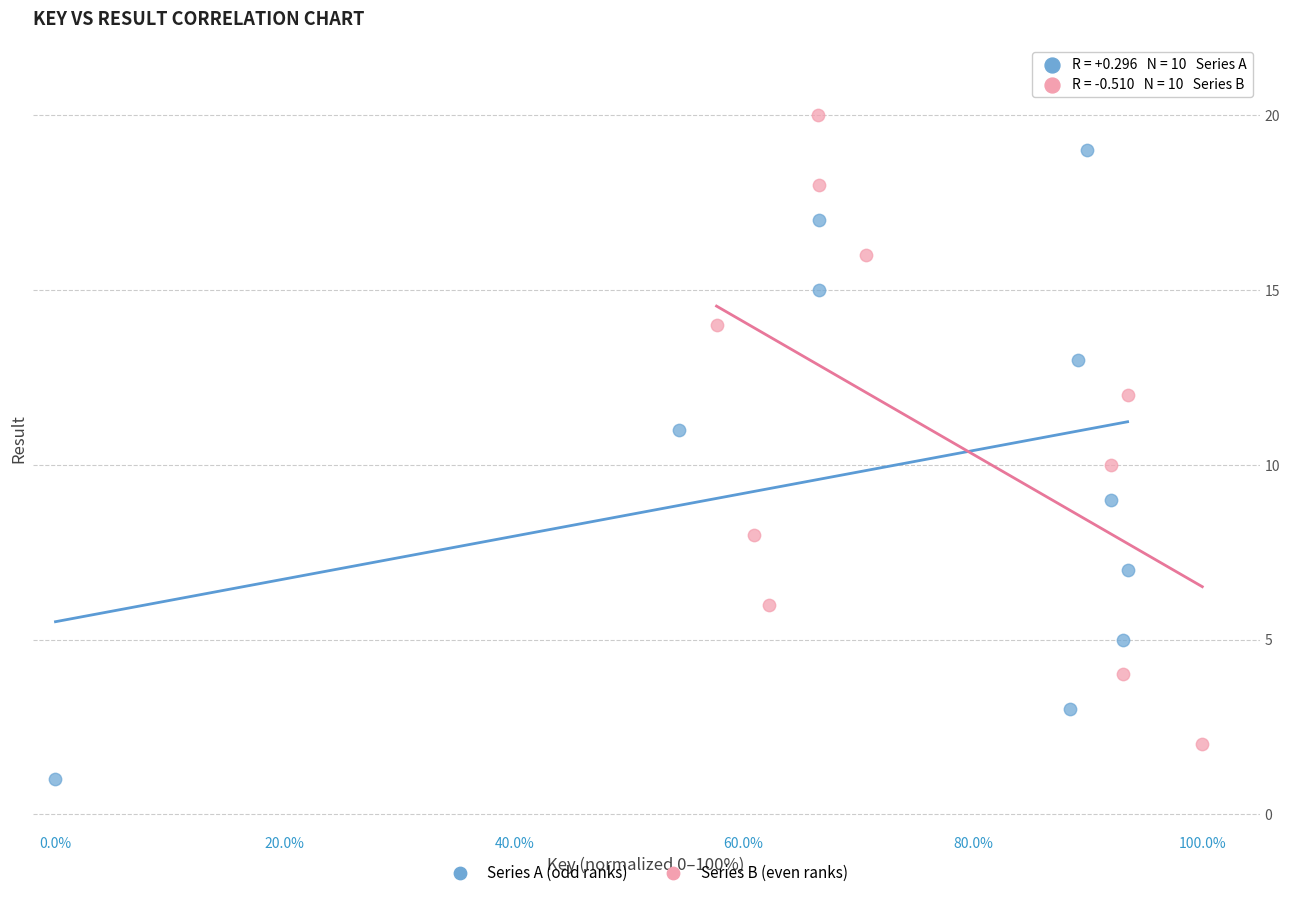

Which series reaches the maximum Y coordinate?

Series B (even ranks)